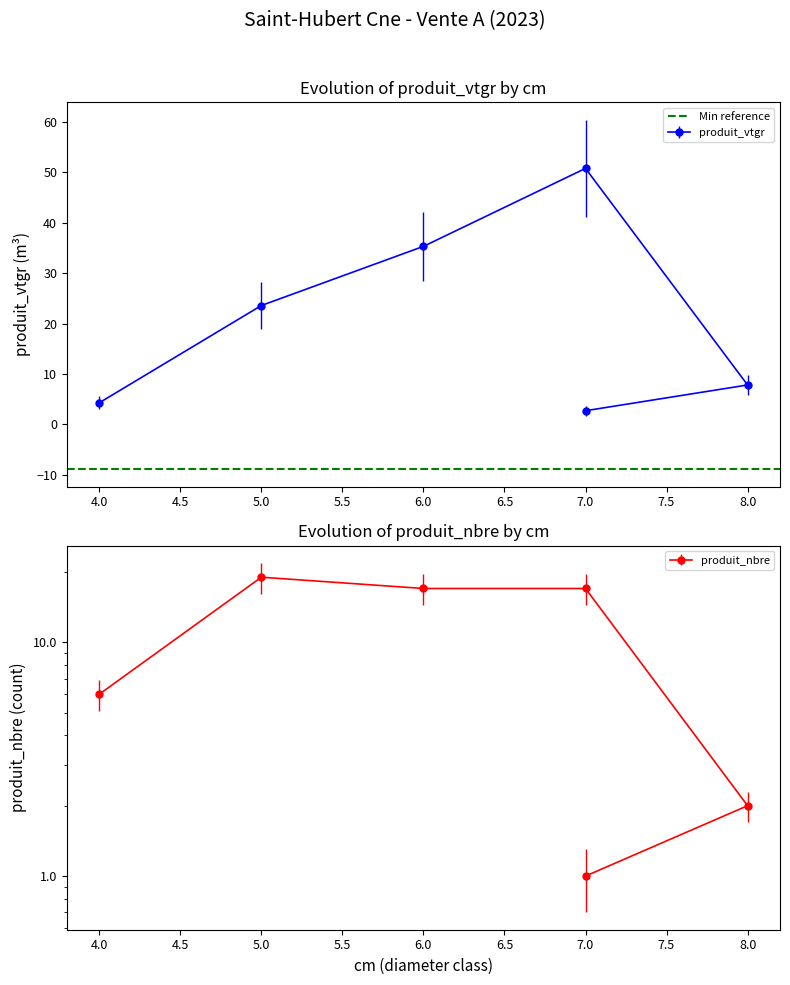

At 8, list the series in order from largest to smallest.

produit_vtgr, produit_nbre